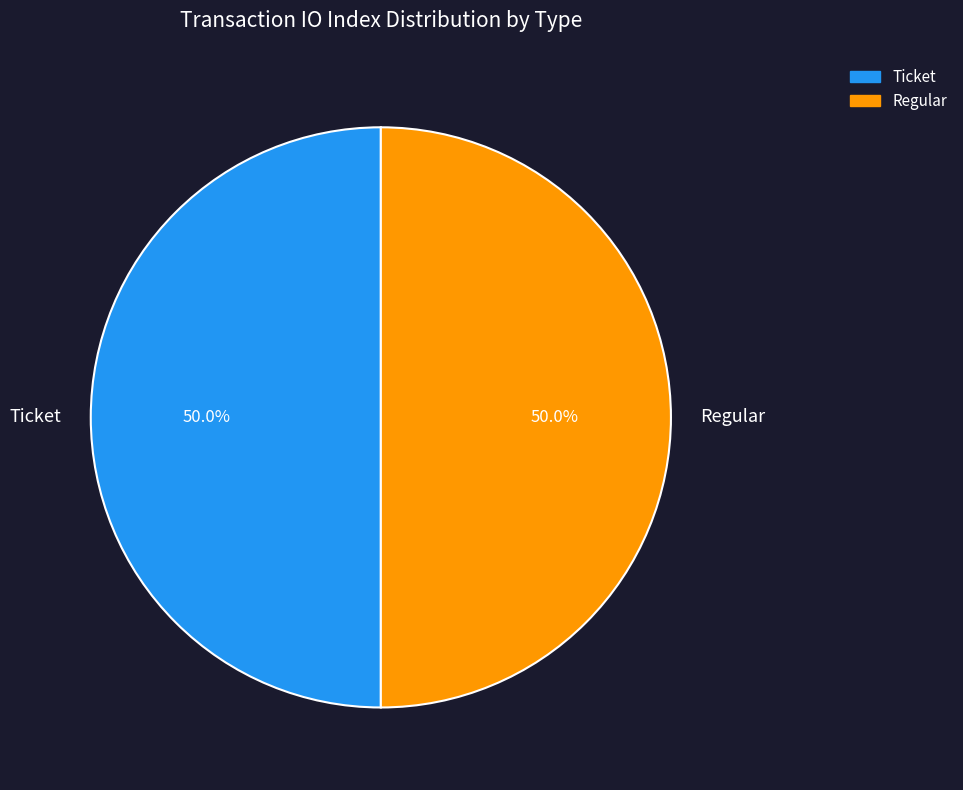

Do Ticket and Regular together represent more than half of the pie?

Yes